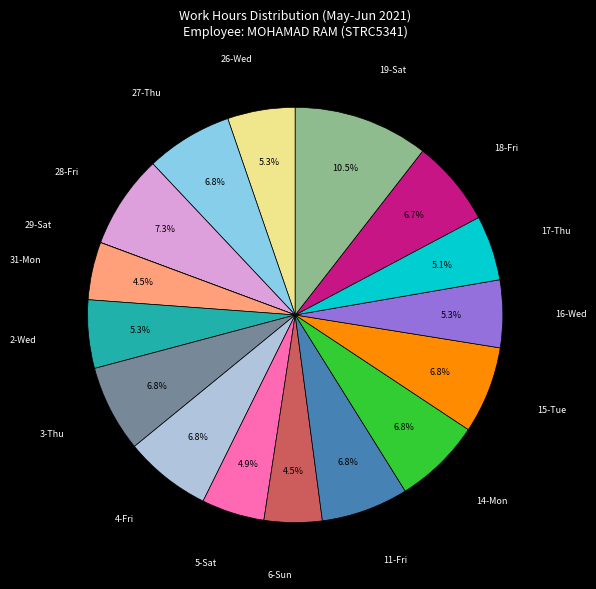

Does any single category account for the majority?

No